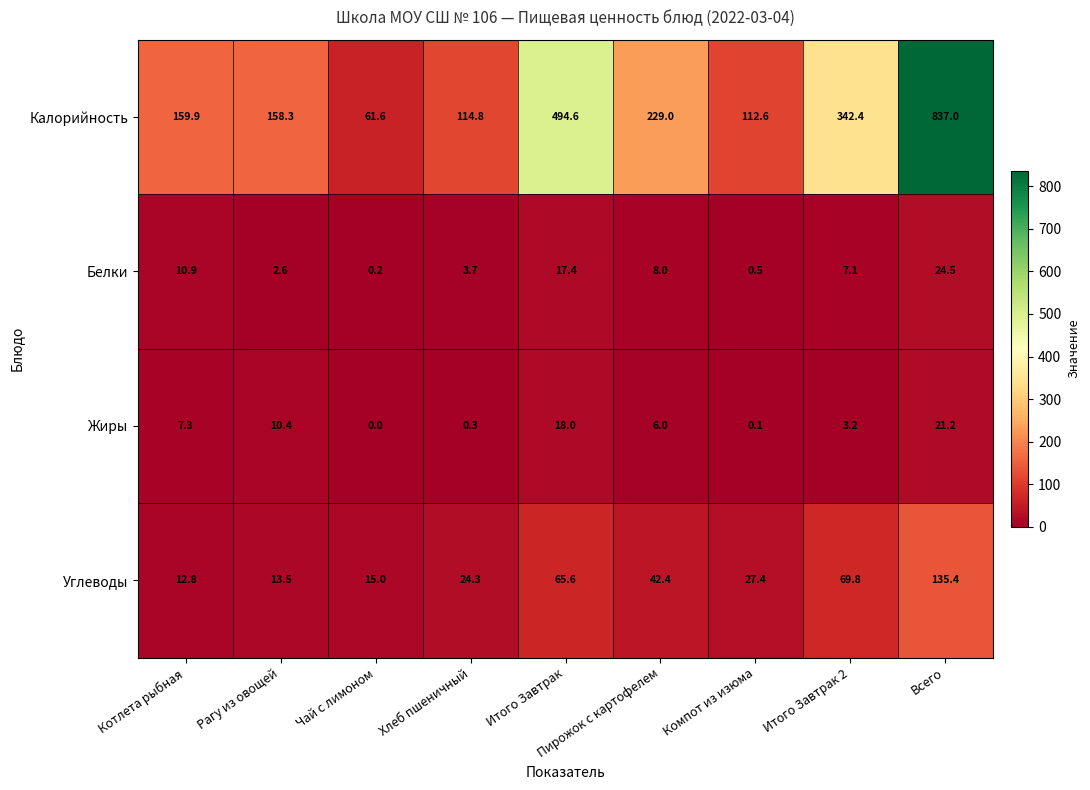

Which series has the largest total across all categories?

Калорийность